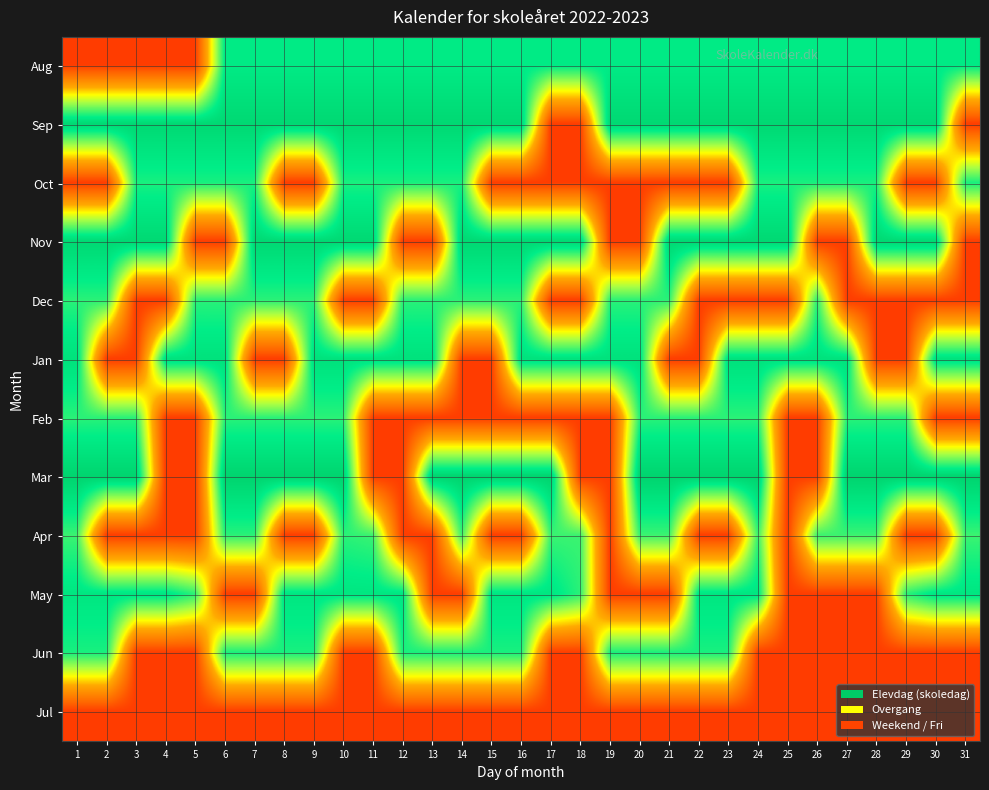

Reading left to right, what are all the values shown in this chart?

Aug: 1=0.1	2=0.1	3=0.1	4=0.1	5=0.1	6=0.9	7=0.9	8=0.9	9=0.9	10=0.9	11=0.9	12=0.9	13=0.9	14=0.9	15=0.9	16=0.9	17=0.9	18=0.9	19=0.9	20=0.9	21=0.9	22=0.9	23=0.9	24=0.9	25=0.9	26=0.9	27=0.9	28=0.9	29=0.9	30=0.9	31=0.9
Sep: 1=0.9	2=0.9	3=0.9	4=0.9	5=0.9	6=0.9	7=0.9	8=0.9	9=0.9	10=0.9	11=0.9	12=0.9	13=0.9	14=0.9	15=0.9	16=0.9	17=0.1	18=0.1	19=0.9	20=0.9	21=0.9	22=0.9	23=0.9	24=0.9	25=0.9	26=0.9	27=0.9	28=0.9	29=0.9	30=0.9	31=0.1
Oct: 1=0.1	2=0.1	3=0.8	4=0.8	5=0.8	6=0.8	7=0.8	8=0.1	9=0.1	10=0.8	11=0.8	12=0.8	13=0.8	14=0.8	15=0.1	16=0.1	17=0.1	18=0.1	19=0.1	20=0.1	21=0.1	22=0.1	23=0.1	24=0.8	25=0.8	26=0.8	27=0.8	28=0.8	29=0.1	30=0.1	31=0.8
Nov: 1=0.9	2=0.9	3=0.9	4=0.9	5=0.1	6=0.1	7=0.9	8=0.9	9=0.9	10=0.9	11=0.9	12=0.1	13=0.1	14=0.9	15=0.9	16=0.9	17=0.9	18=0.9	19=0.1	20=0.1	21=0.9	22=0.9	23=0.9	24=0.9	25=0.9	26=0.1	27=0.1	28=0.9	29=0.9	30=0.9	31=0.1
Dec: 1=0.8	2=0.8	3=0.1	4=0.1	5=0.8	6=0.8	7=0.8	8=0.8	9=0.8	10=0.1	11=0.1	12=0.8	13=0.8	14=0.8	15=0.8	16=0.8	17=0.1	18=0.1	19=0.8	20=0.8	21=0.8	22=0.1	23=0.1	24=0.1	25=0.1	26=0.8	27=0.1	28=0.1	29=0.1	30=0.1	31=0.1
Jan: 1=0.9	2=0.1	3=0.1	4=0.9	5=0.9	6=0.9	7=0.1	8=0.1	9=0.9	10=0.9	11=0.9	12=0.9	13=0.9	14=0.1	15=0.1	16=0.9	17=0.9	18=0.9	19=0.9	20=0.9	21=0.1	22=0.1	23=0.9	24=0.9	25=0.9	26=0.9	27=0.9	28=0.1	29=0.1	30=0.9	31=0.9
Feb: 1=0.8	2=0.8	3=0.8	4=0.1	5=0.1	6=0.8	7=0.8	8=0.8	9=0.8	10=0.8	11=0.1	12=0.1	13=0.1	14=0.1	15=0.1	16=0.1	17=0.1	18=0.1	19=0.1	20=0.8	21=0.8	22=0.8	23=0.8	24=0.8	25=0.1	26=0.1	27=0.8	28=0.8	29=0.8	30=0.1	31=0.1
Mar: 1=1.0	2=1.0	3=1.0	4=0.1	5=0.1	6=1.0	7=1.0	8=1.0	9=1.0	10=1.0	11=0.1	12=0.1	13=1.0	14=1.0	15=1.0	16=1.0	17=1.0	18=0.1	19=0.1	20=1.0	21=1.0	22=1.0	23=1.0	24=1.0	25=0.1	26=0.1	27=1.0	28=1.0	29=1.0	30=1.0	31=1.0
Apr: 1=0.8	2=0.1	3=0.1	4=0.1	5=0.1	6=0.8	7=0.8	8=0.1	9=0.1	10=0.8	11=0.8	12=0.1	13=0.1	14=0.8	15=0.1	16=0.1	17=0.8	18=0.8	19=0.1	20=0.8	21=0.8	22=0.1	23=0.1	24=0.8	25=0.1	26=0.8	27=0.8	28=0.8	29=0.1	30=0.1	31=0.8
May: 1=0.9	2=0.9	3=0.9	4=0.9	5=0.8	6=0.1	7=0.1	8=0.9	9=0.9	10=0.9	11=0.9	12=0.9	13=0.1	14=0.1	15=0.9	16=0.9	17=0.9	18=0.8	19=0.1	20=0.1	21=0.1	22=0.9	23=0.9	24=0.9	25=0.1	26=0.1	27=0.1	28=0.1	29=0.8	30=0.9	31=0.9
Jun: 1=0.8	2=0.8	3=0.1	4=0.1	5=0.1	6=0.8	7=0.8	8=0.8	9=0.8	10=0.1	11=0.1	12=0.8	13=0.8	14=0.8	15=0.8	16=0.8	17=0.1	18=0.1	19=0.8	20=0.8	21=0.8	22=0.8	23=0.8	24=0.1	25=0.1	26=0.1	27=0.1	28=0.1	29=0.1	30=0.1	31=0.1
Jul: 1=0.1	2=0.1	3=0.1	4=0.1	5=0.1	6=0.1	7=0.1	8=0.1	9=0.1	10=0.1	11=0.1	12=0.1	13=0.1	14=0.1	15=0.1	16=0.1	17=0.1	18=0.1	19=0.1	20=0.1	21=0.1	22=0.1	23=0.1	24=0.1	25=0.1	26=0.1	27=0.1	28=0.1	29=0.1	30=0.1	31=0.1